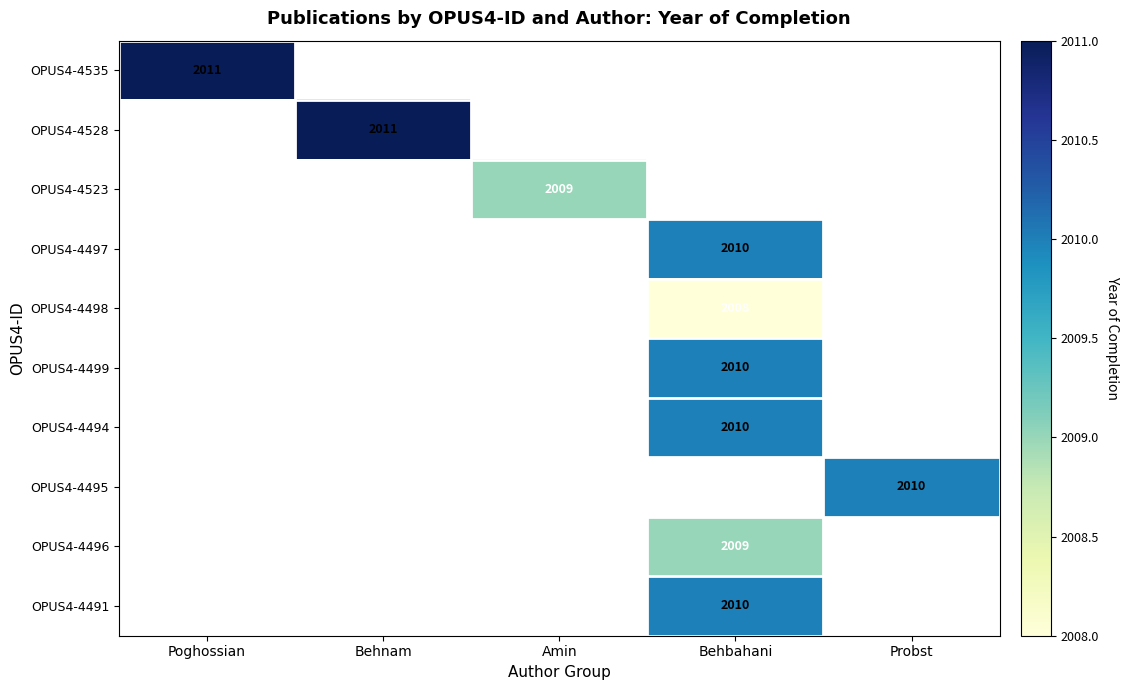

Is it true that OPUS4-4495 equals 2010 at Probst?

True